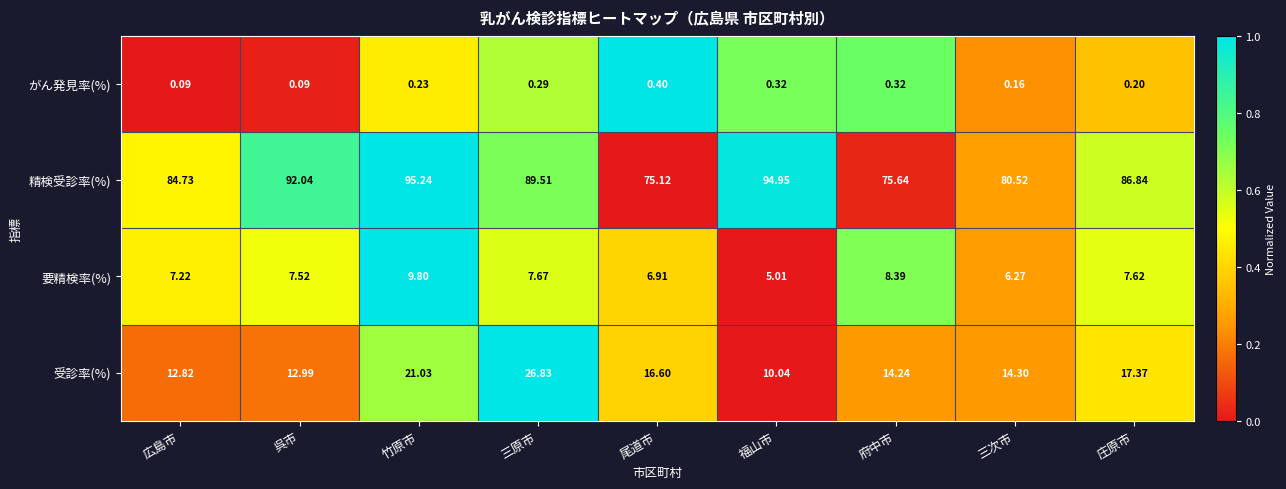

At which label does 要精検率(%) first exceed 7?

広島市